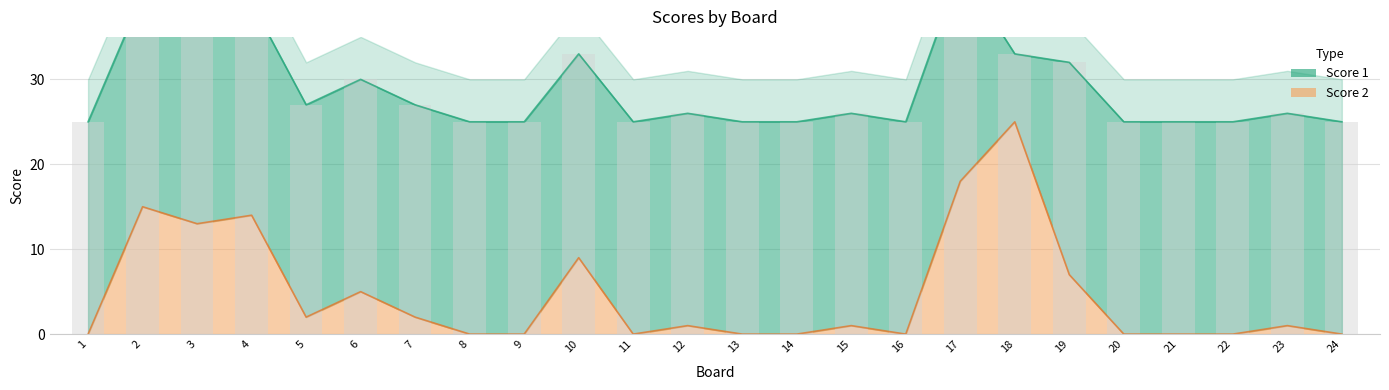

The chart shows a value of 7 at 19. True or false?

True